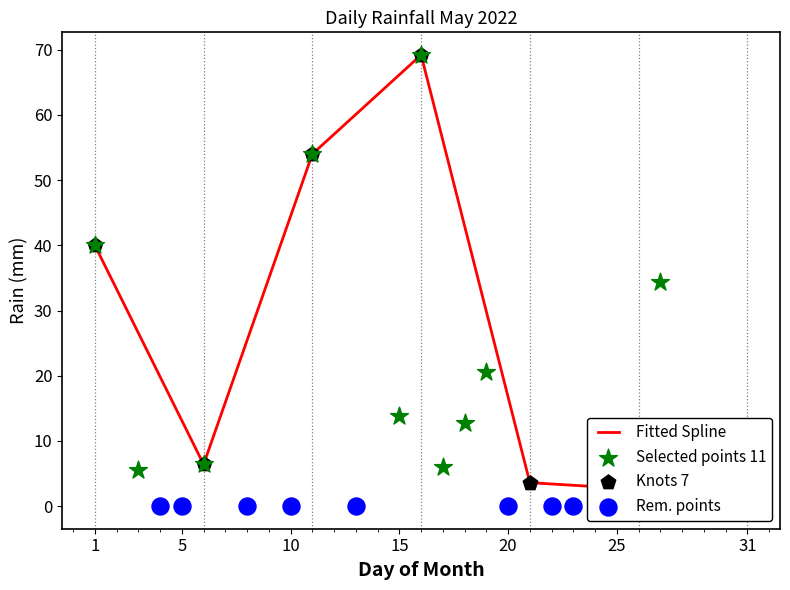

What is the change in value from 2022-05-18 to 2022-05-29?

-12.8